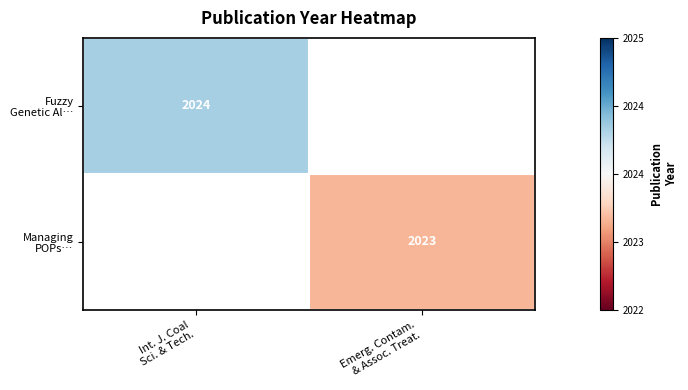

Is the value of Managing POPs… at Int. J. Coal Sci. & Tech. greater than the value of Fuzzy Genetic Al… at Emerg. Contam. & Assoc. Treat.?

No